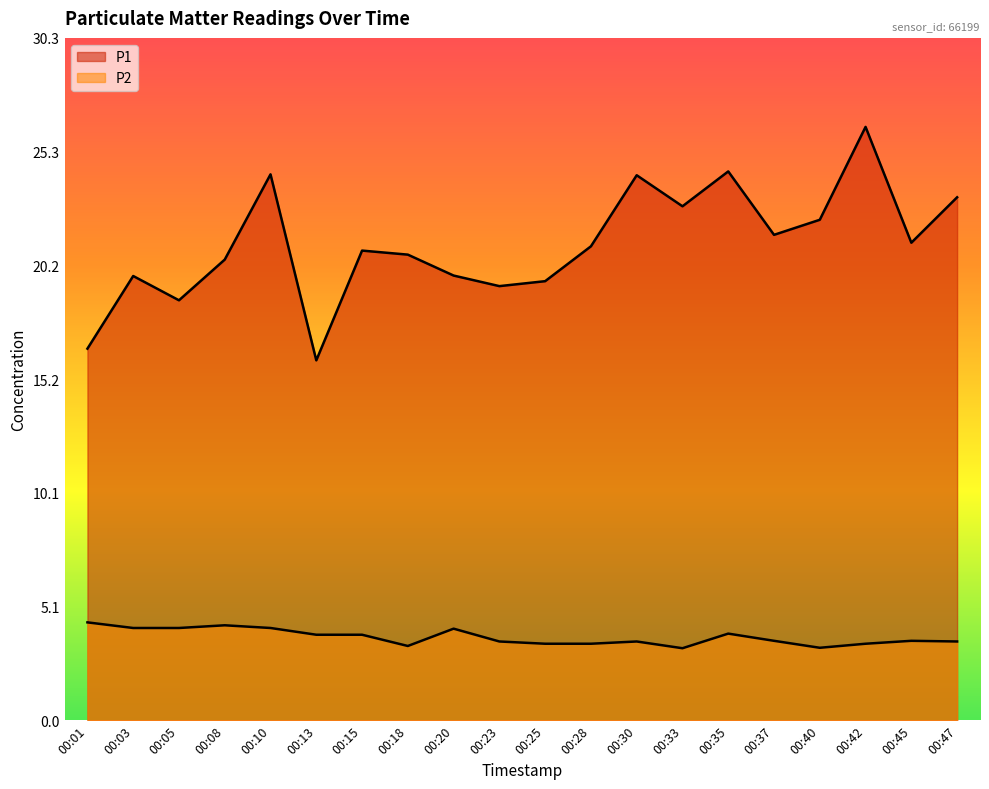

True or false: P2 has more than 0 points higher than both neighbors.

True